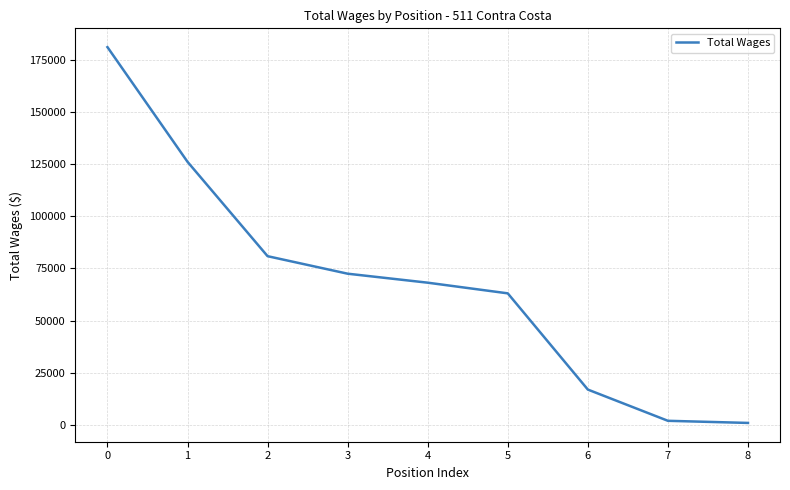

What is the maximum value shown in the chart?

181005